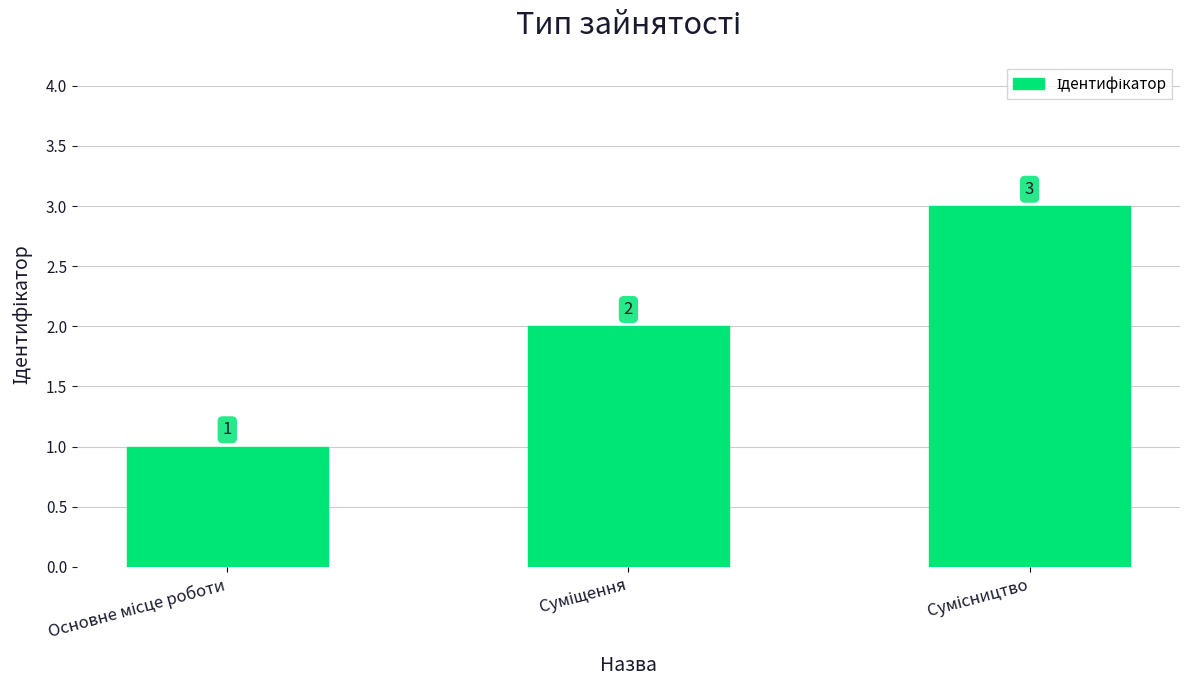

What is the value of the 3rd bar from the left?

3